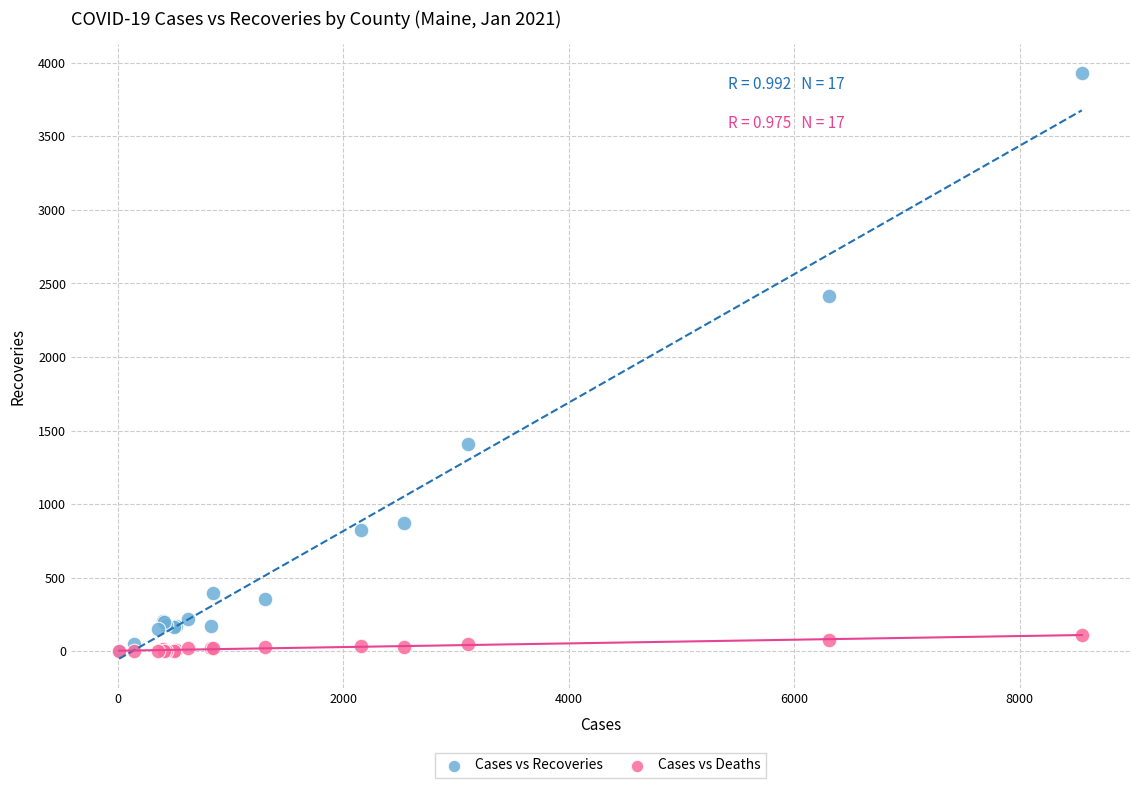

Which series has the widest spread of Y values?

Cases vs Recoveries